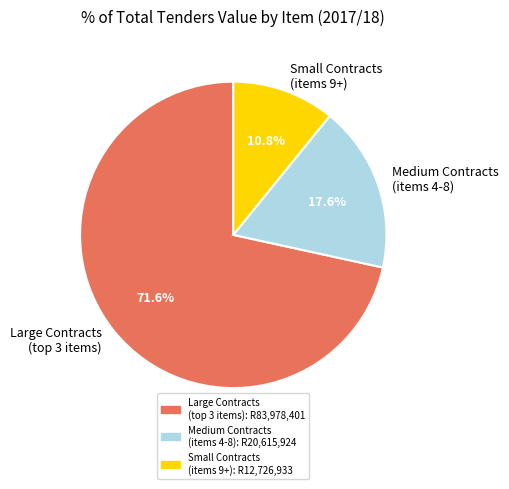

Does any single category account for the majority?

Yes